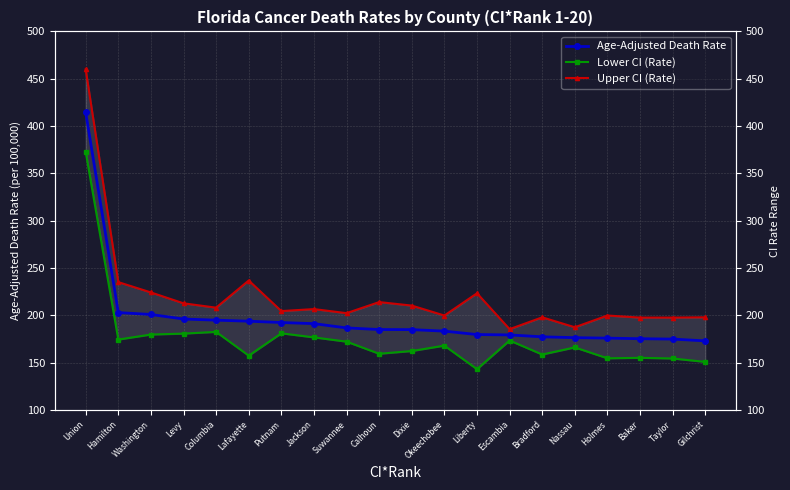

Between Suwannee and Holmes, which is larger?

Suwannee